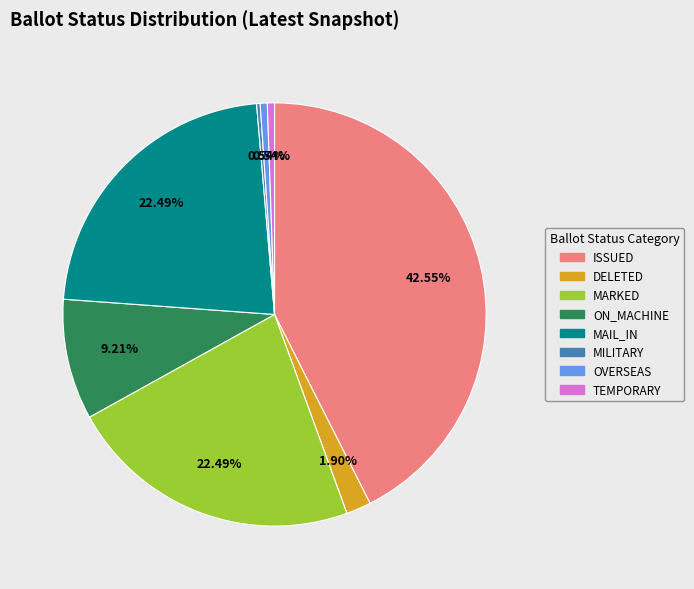

Does any single category account for the majority?

No